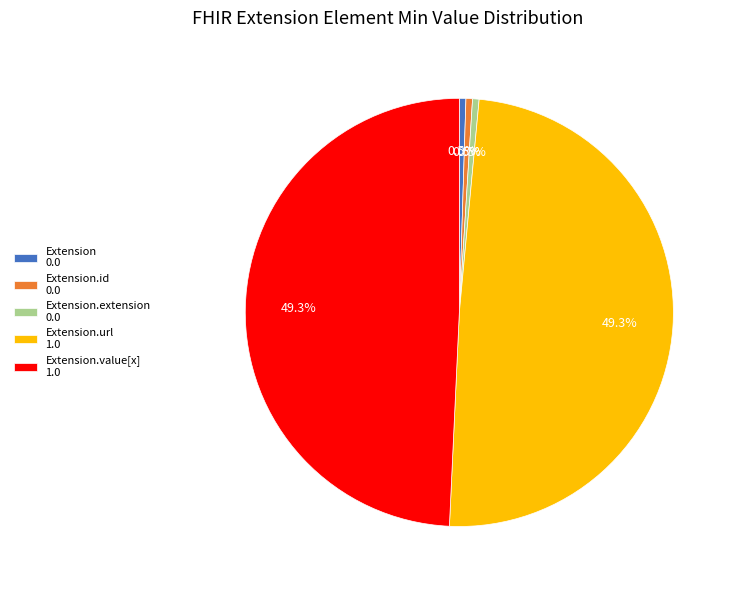

Between Extension.value[x] 1.0 and Extension 0.0, which is larger?

Extension.value[x] 1.0